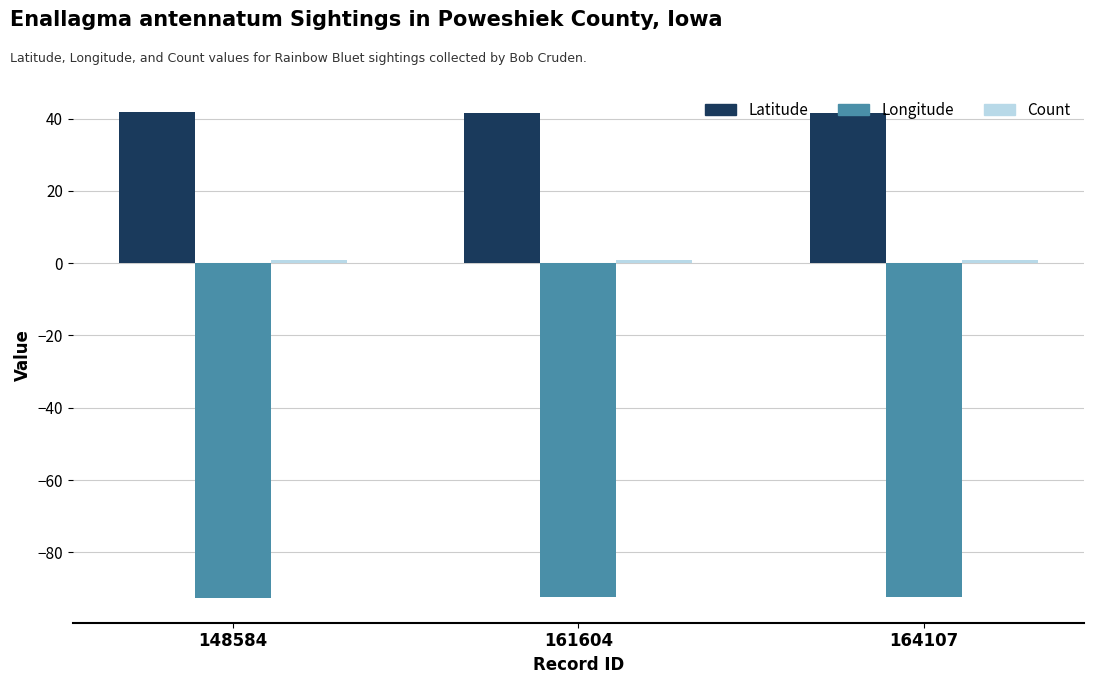

What is the minimum value for Longitude?

-92.7